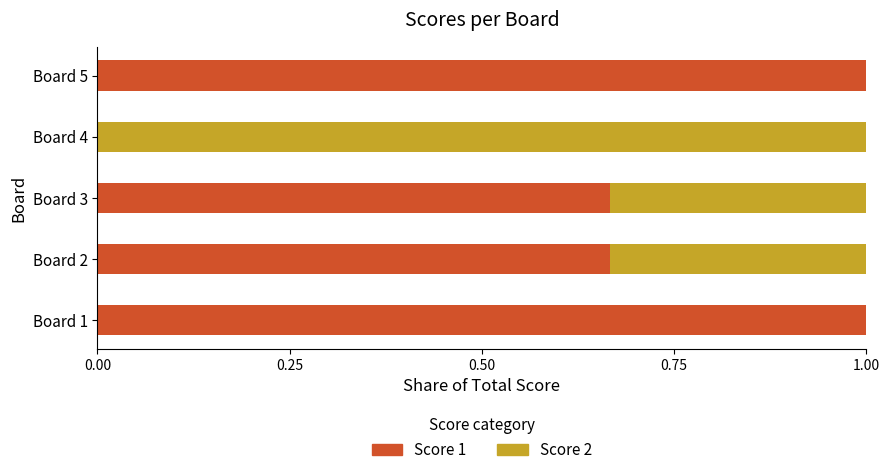

The value of Score 1 at Board 3 is 1.0. True or false?

False